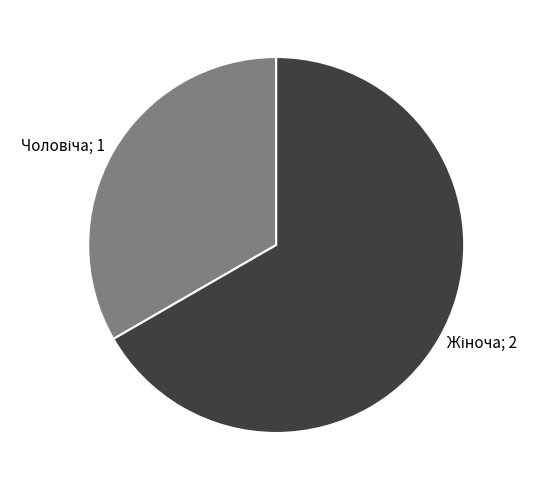

Is there any slice that represents more than half of the pie?

Yes